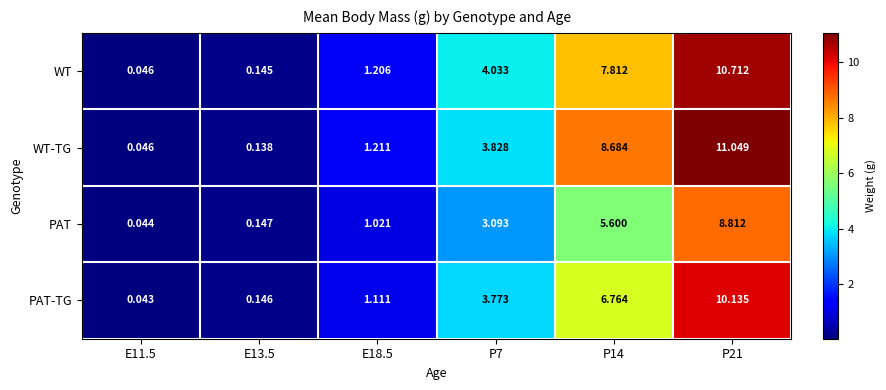

Rank the series at E18.5 from lowest to highest value.

PAT, PAT-TG, WT, WT-TG